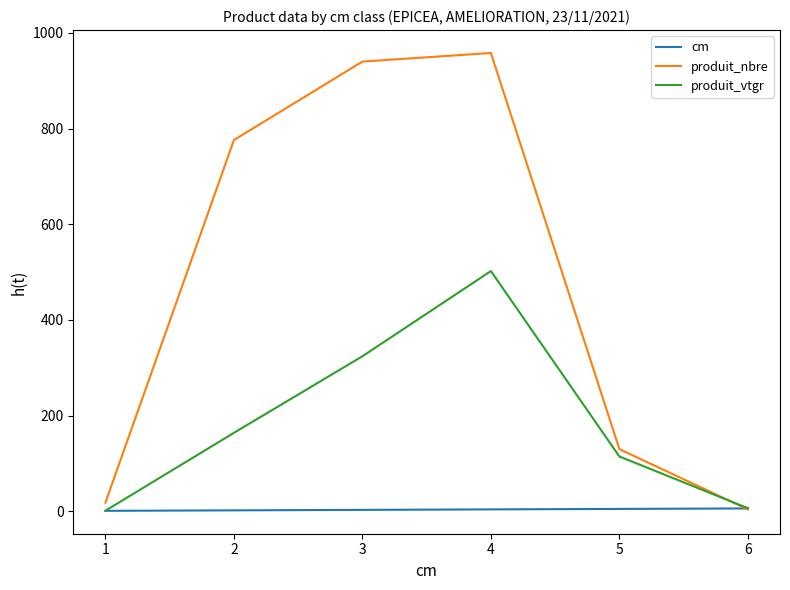

Rank the series by their average value, from lowest to highest.

cm, produit_vtgr, produit_nbre